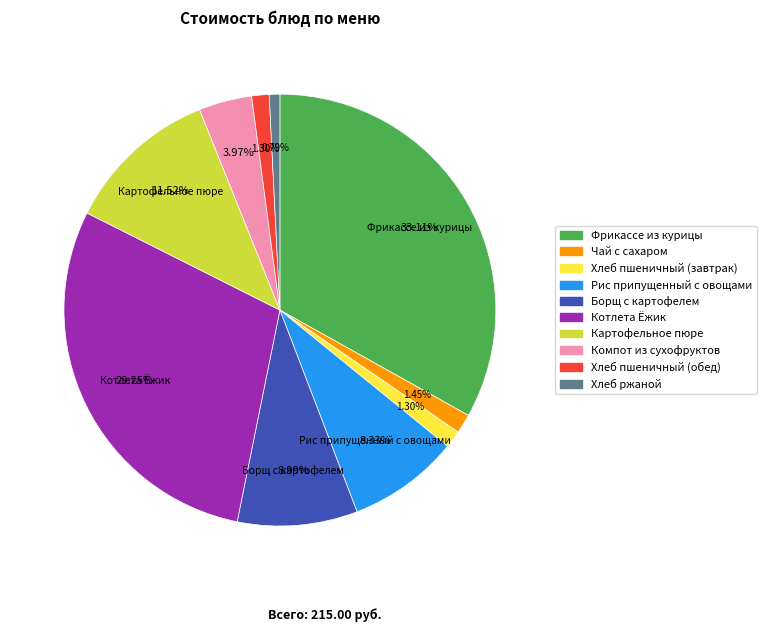

How many slices are in this pie chart?

10